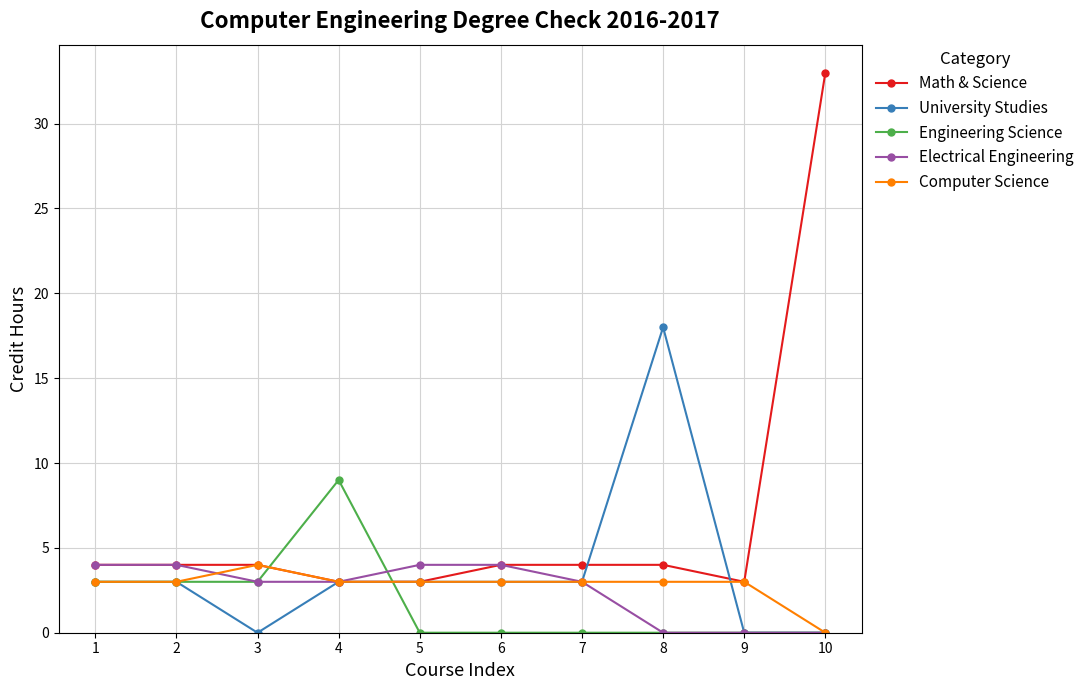

How many data points in Math & Science are less than 4?

3